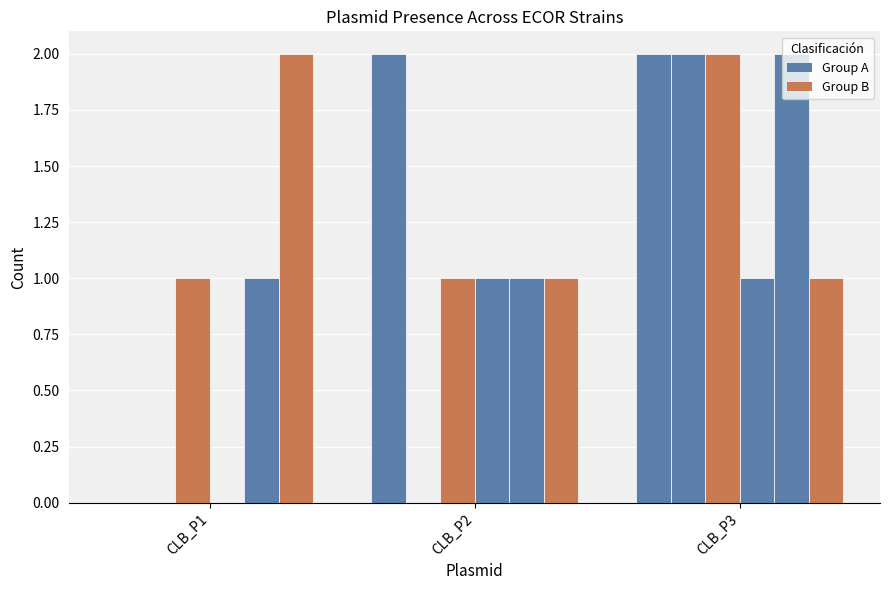

Reading left to right, extract all data points from this chart.

ECOR 16: CLB_P1=0	CLB_P2=2	CLB_P3=2
ECOR 13: CLB_P1=0	CLB_P2=0	CLB_P3=2
ECOR 19: CLB_P1=1	CLB_P2=1	CLB_P3=2
ECOR 25: CLB_P1=0	CLB_P2=1	CLB_P3=1
ECOR 26: CLB_P1=1	CLB_P2=1	CLB_P3=2
ECOR 27: CLB_P1=2	CLB_P2=1	CLB_P3=1